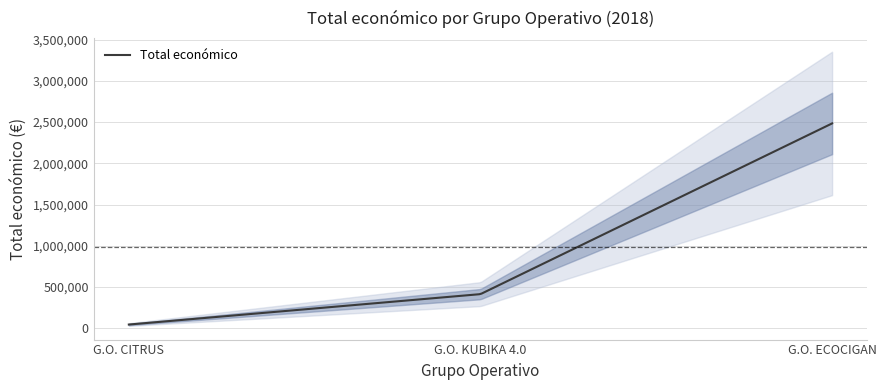

Reading right to left, extract all data points from this chart.

2483714	414788	46300